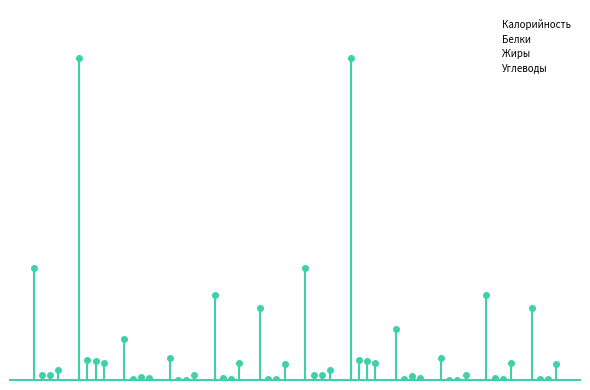

Reading right to left, extract all data points from this chart.

Калорийность: 88.8	104.7	26.8	62.7	397.5	137.9	88.8	104.7	26.8	50.1	397.5	137.9
Белки: 0.8	3.0	0.2	1.0	25.1	5.9	0.8	3.0	0.2	0.8	25.1	5.9
Жиры: 0.8	1.2	0.0	5.2	23.4	6.2	0.8	1.2	0.0	4.1	23.4	6.2
Углеводы: 19.6	20.6	6.5	3.0	21.5	12.7	19.6	20.6	6.5	2.4	21.5	12.7